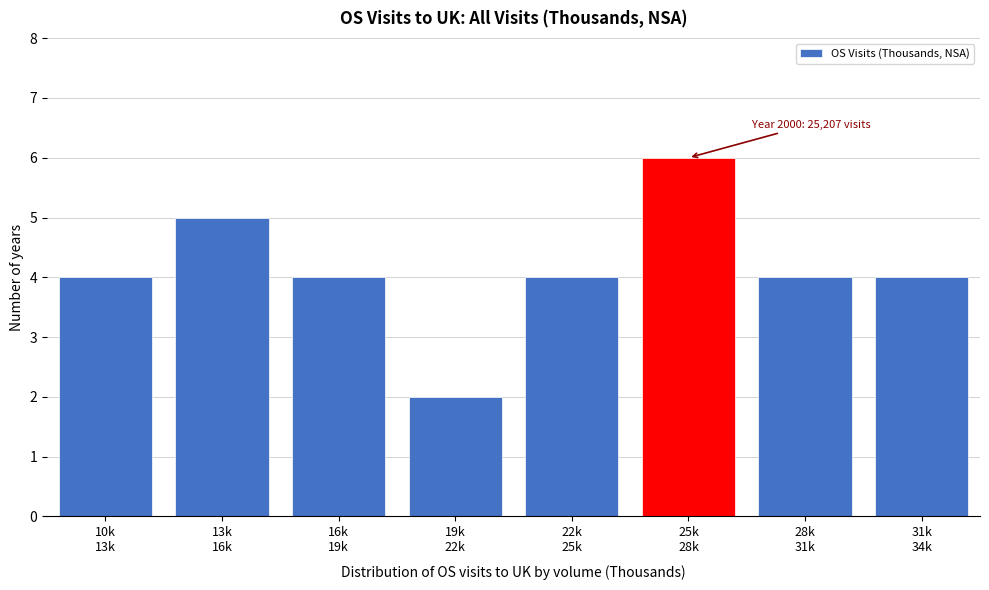

Reading right to left, list all the values displayed in this chart.

4	4	6	4	2	4	5	4